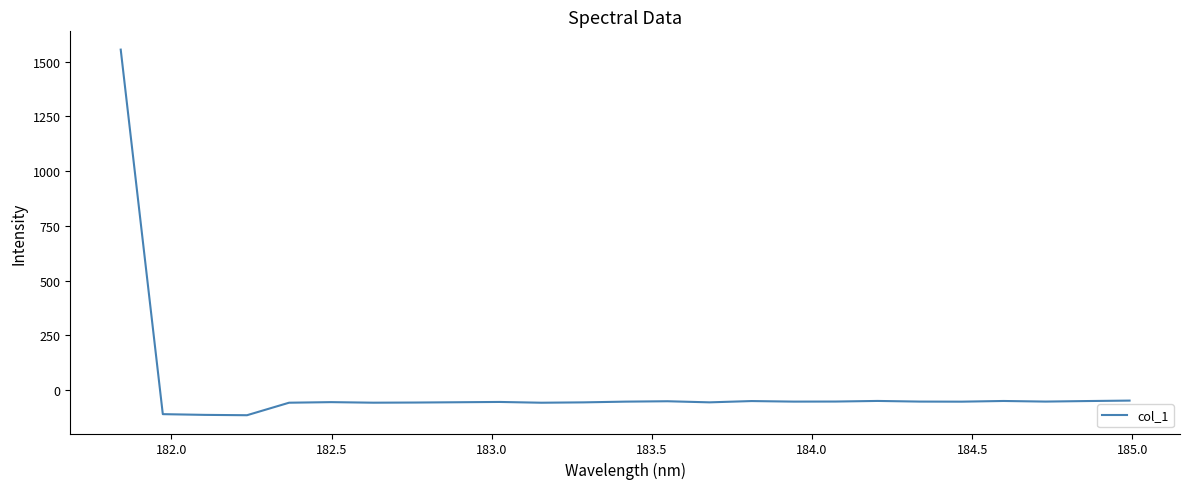

What is the difference between the maximum and minimum values?

1669.2